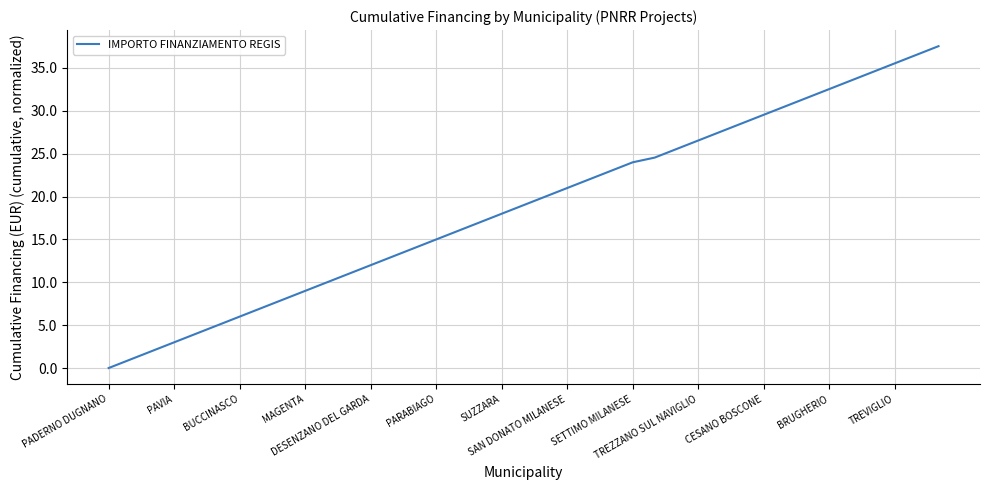

What is the maximum value shown in the chart?

37.5